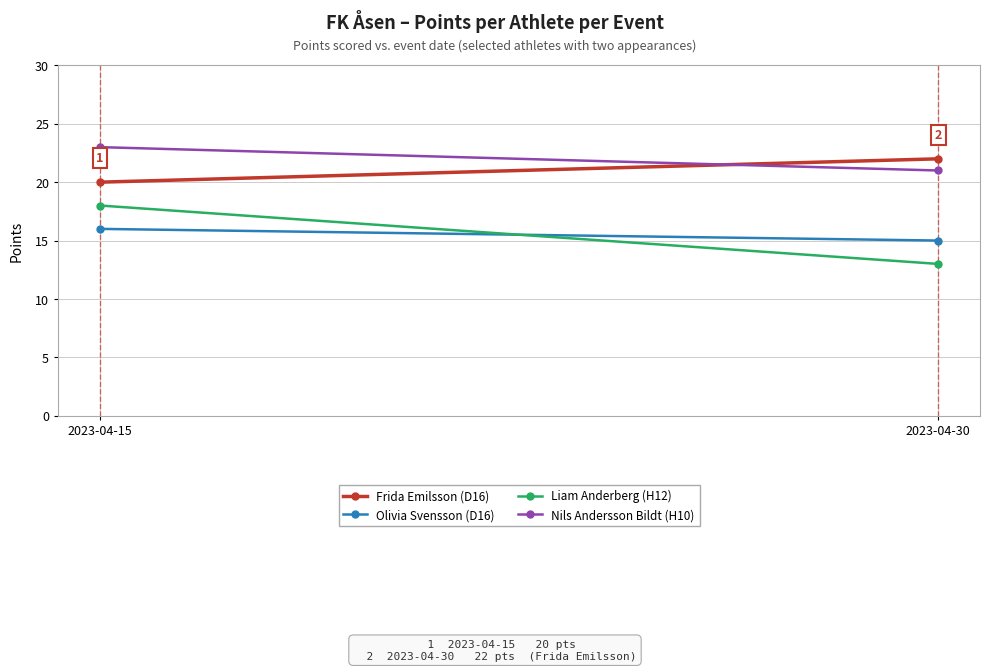

Reading right to left, extract all data points from this chart.

Frida Emilsson (D16): 2023-04-30=22	2023-04-15=20
Olivia Svensson (D16): 2023-04-30=15	2023-04-15=16
Liam Anderberg (H12): 2023-04-30=13	2023-04-15=18
Nils Andersson Bildt (H10): 2023-04-30=21	2023-04-15=23